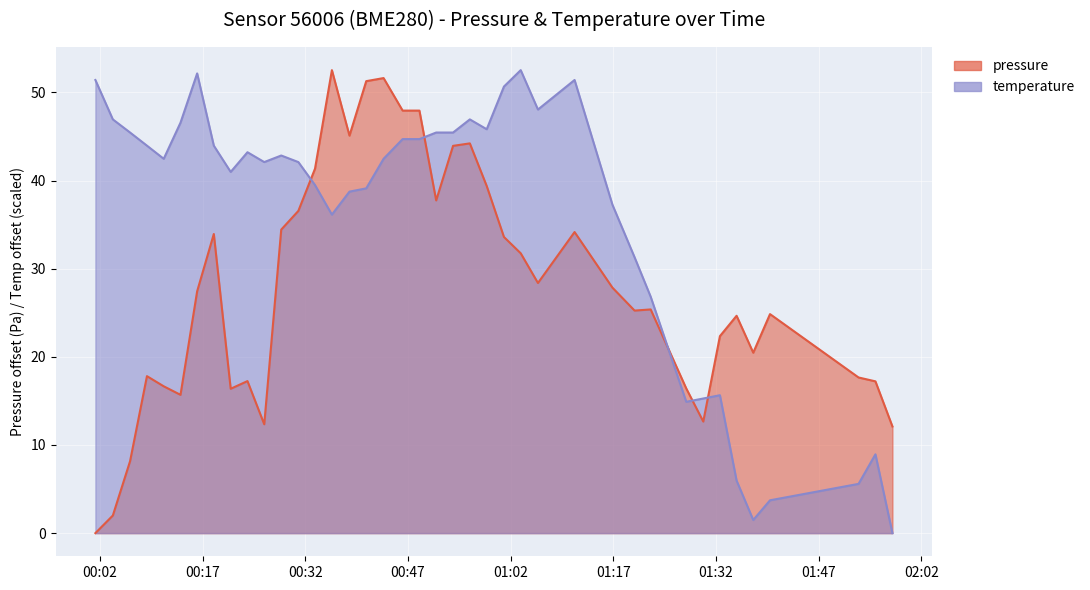

Reading left to right, transcribe all the data shown in this chart.

pressure: 0.0	2.0	8.2	17.8	16.7	15.7	27.4	33.9	16.4	17.2	12.4	34.4	36.6	41.4	52.5	45.1	51.3	51.6	47.9	47.9	37.8	43.9	44.2	39.4	33.6	31.8	28.4	34.2	27.9	25.2	25.4	16.4	12.7	22.4	24.7	20.5	24.9	17.7	17.2	12.1
temperature: 51.4	46.9	45.5	44.0	42.5	46.6	52.2	44.0	41.0	43.2	42.1	42.8	42.1	39.5	36.1	38.7	39.1	42.5	44.7	44.7	45.5	45.5	46.9	45.8	50.7	52.5	48.1	51.4	37.3	31.3	26.8	14.9	15.3	15.6	6.0	1.5	3.7	5.6	8.9	0.0